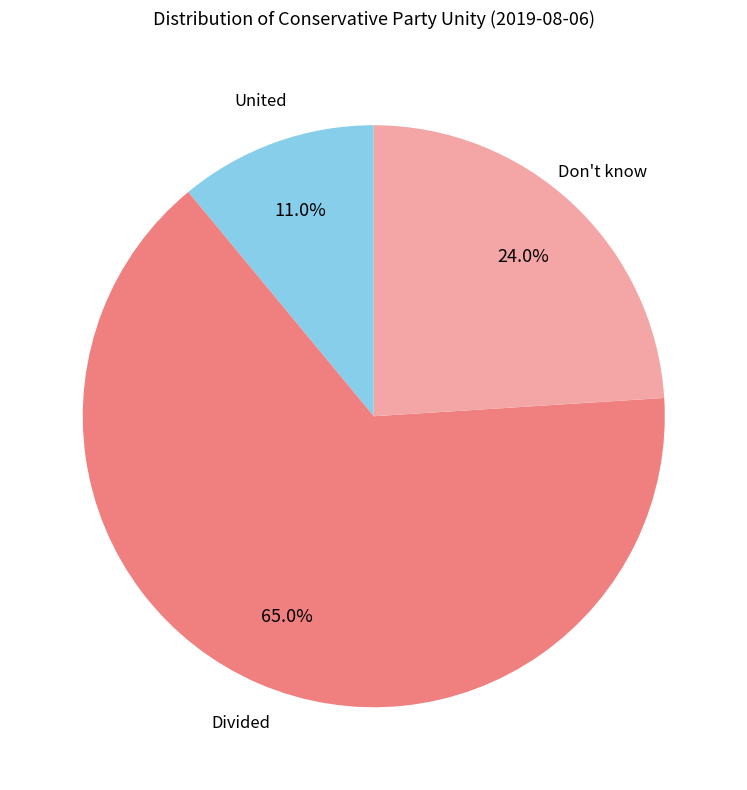

Is there a majority slice in this chart?

Yes